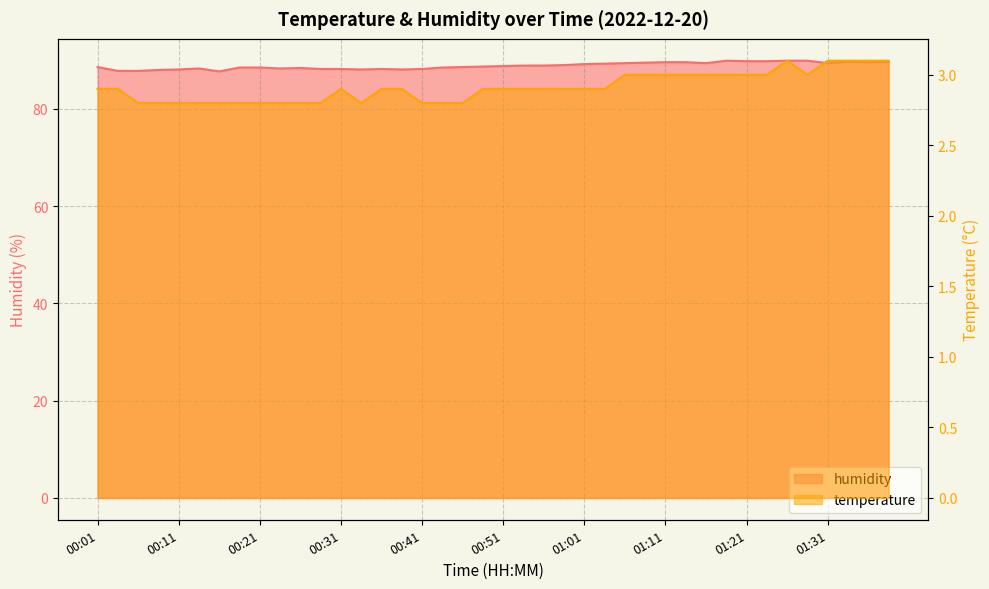

How many values in the humidity series are below 88?

3